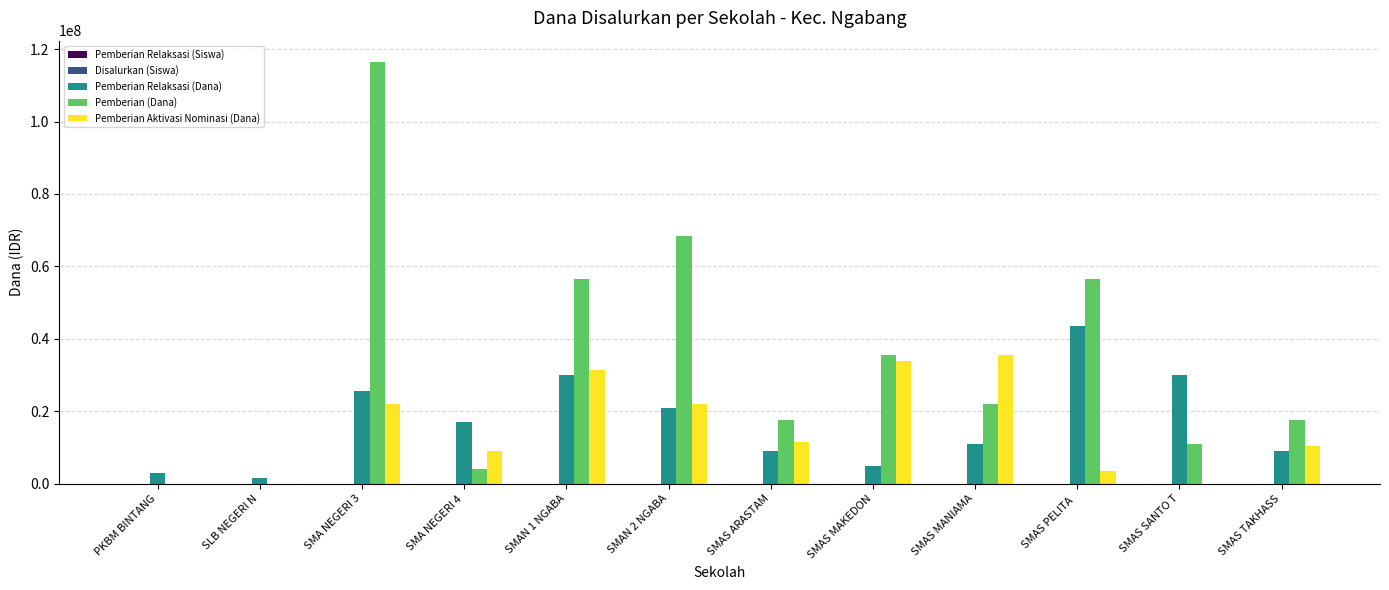

True or false: Pemberian Relaksasi (Dana) has a value of 30000000 at SMAS SANTO T.

True